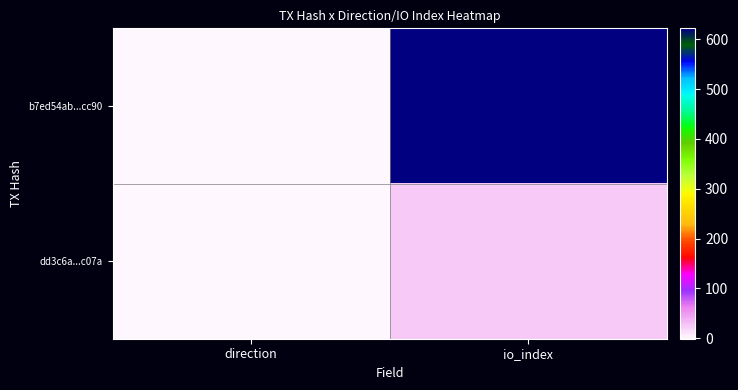

Reading left to right, list all the values displayed in this chart.

b7ed54ab...cc90: direction=-1	io_index=622
dd3c6a...c07a: direction=1	io_index=24